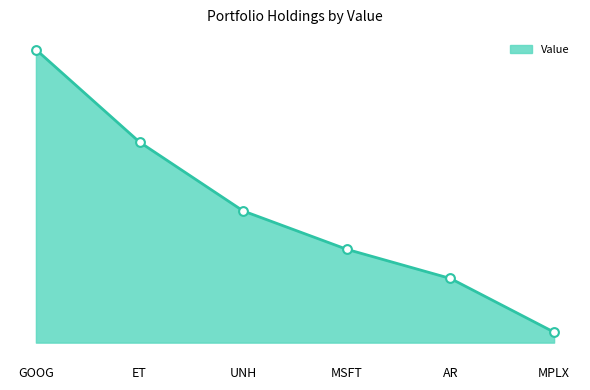

What is the ratio of the value at AR to the value at GOOG?

0.2